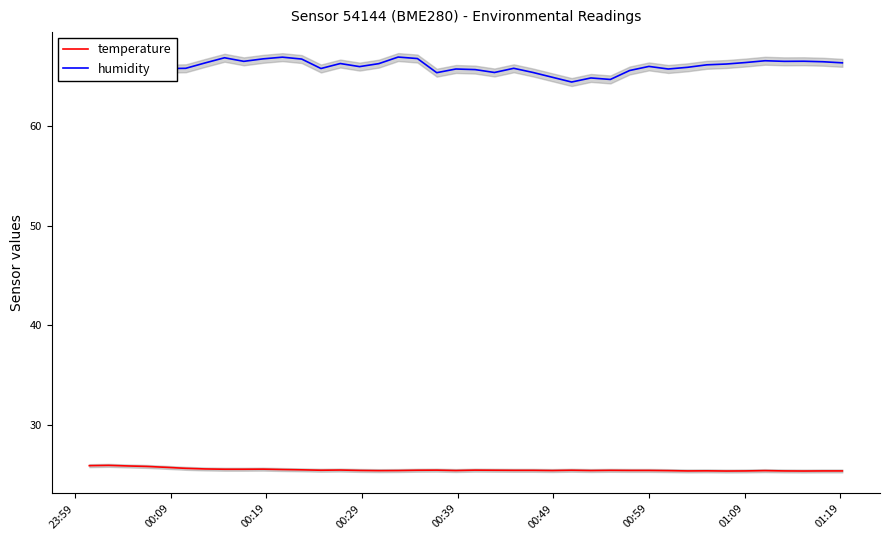

How many data points in humidity are less than 66?

20